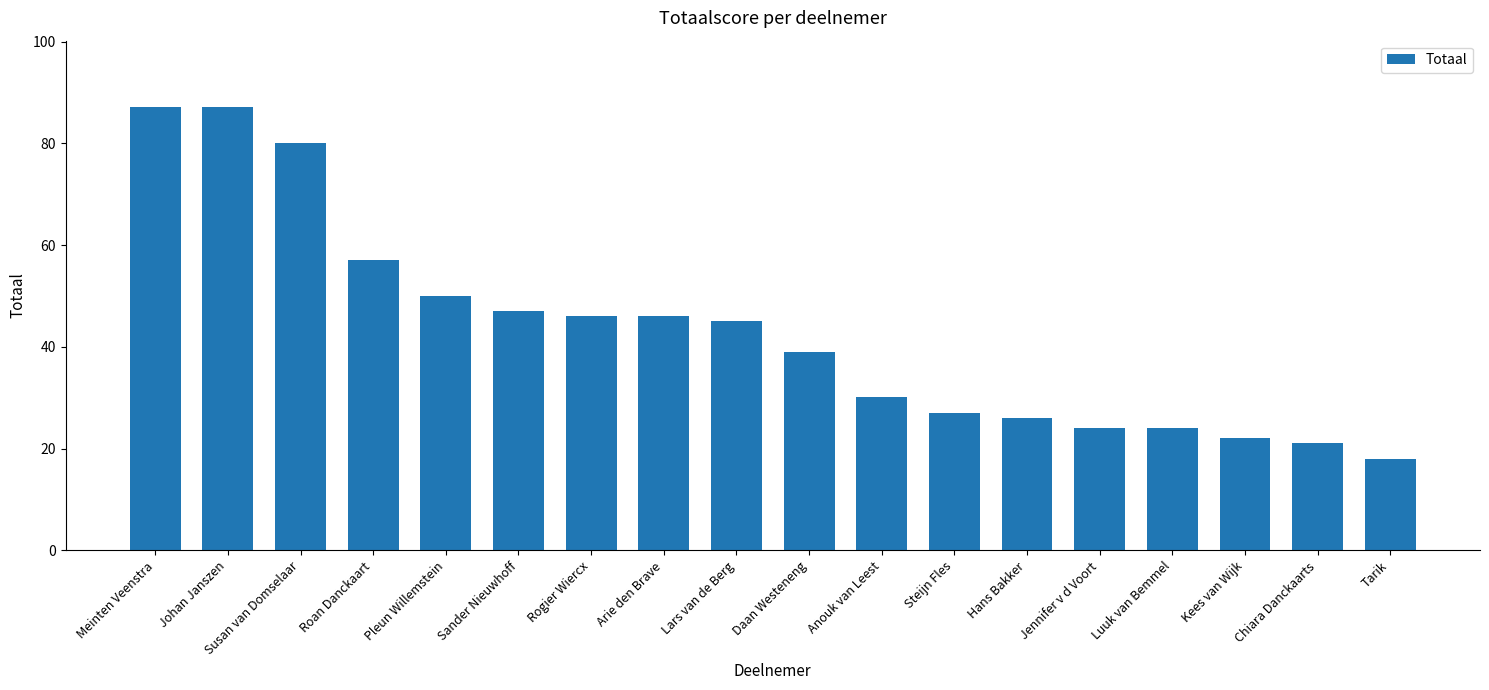

How many data points are less than 45?

9